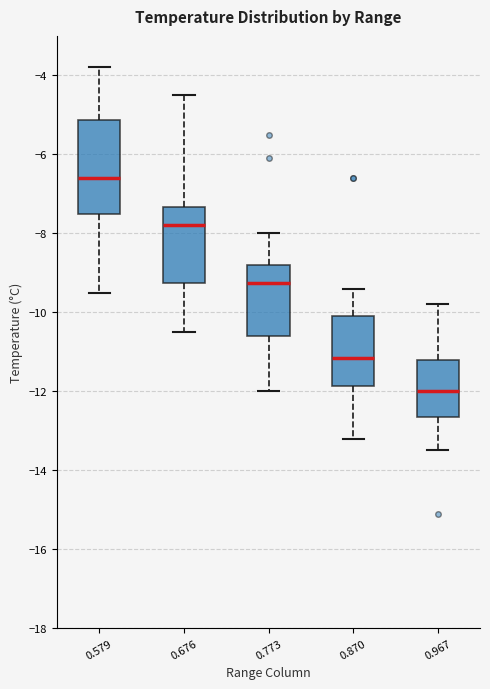

Reading left to right, transcribe this box plot: for each box, give where its median line is, the range the box spans, and where its two whiskers end, as read against the y-axis. The values are not printed on the chart, so give them approximately, as read against the axis.

0.579: median -6.6, box -7.4 to -5.2, whiskers -9.4 to -3.8
0.676: median -7.8, box -9.2 to -7.4, whiskers -10.4 to -4.4
0.773: median -9.2, box -10.6 to -8.8, whiskers -12.0 to -8.0
0.870: median -11.2, box -11.8 to -10.0, whiskers -13.2 to -9.4
0.967: median -12.0, box -12.6 to -11.2, whiskers -13.4 to -9.8